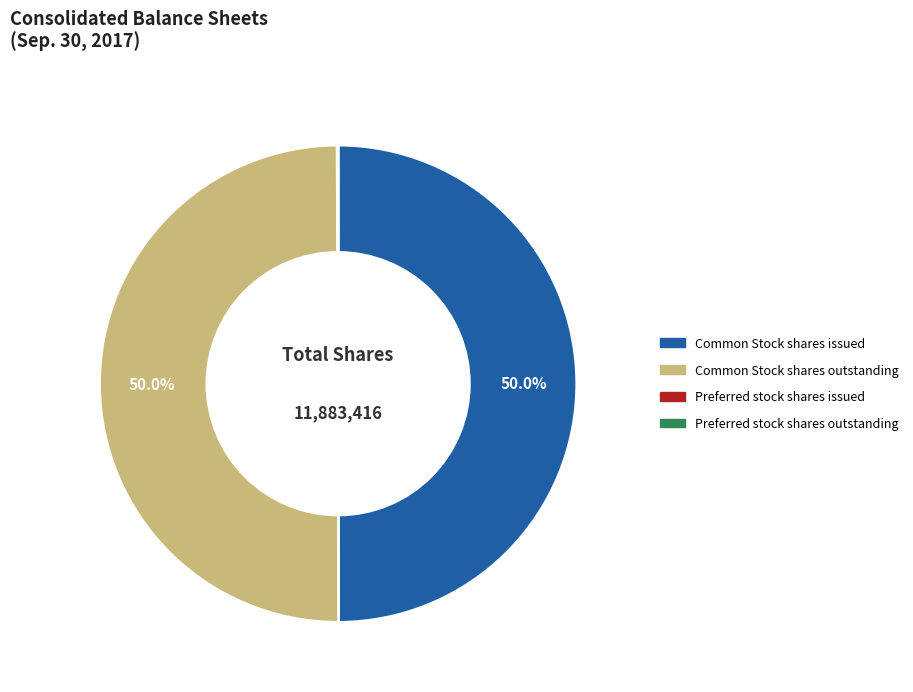

What percentage is NOT represented by Common Stock shares outstanding?

50.0%